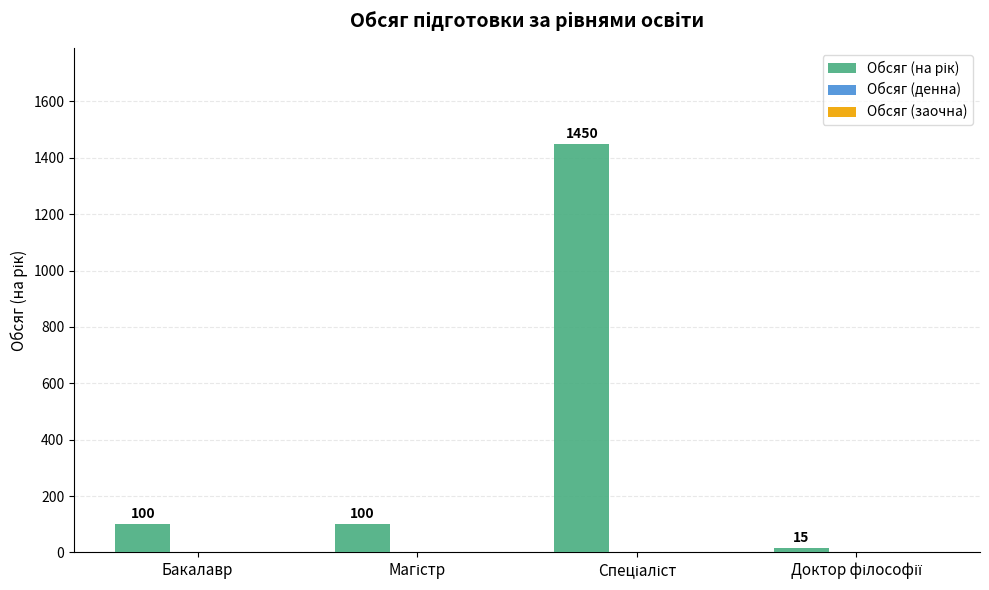

Read the value at Бакалавр, to the nearest 100.

100